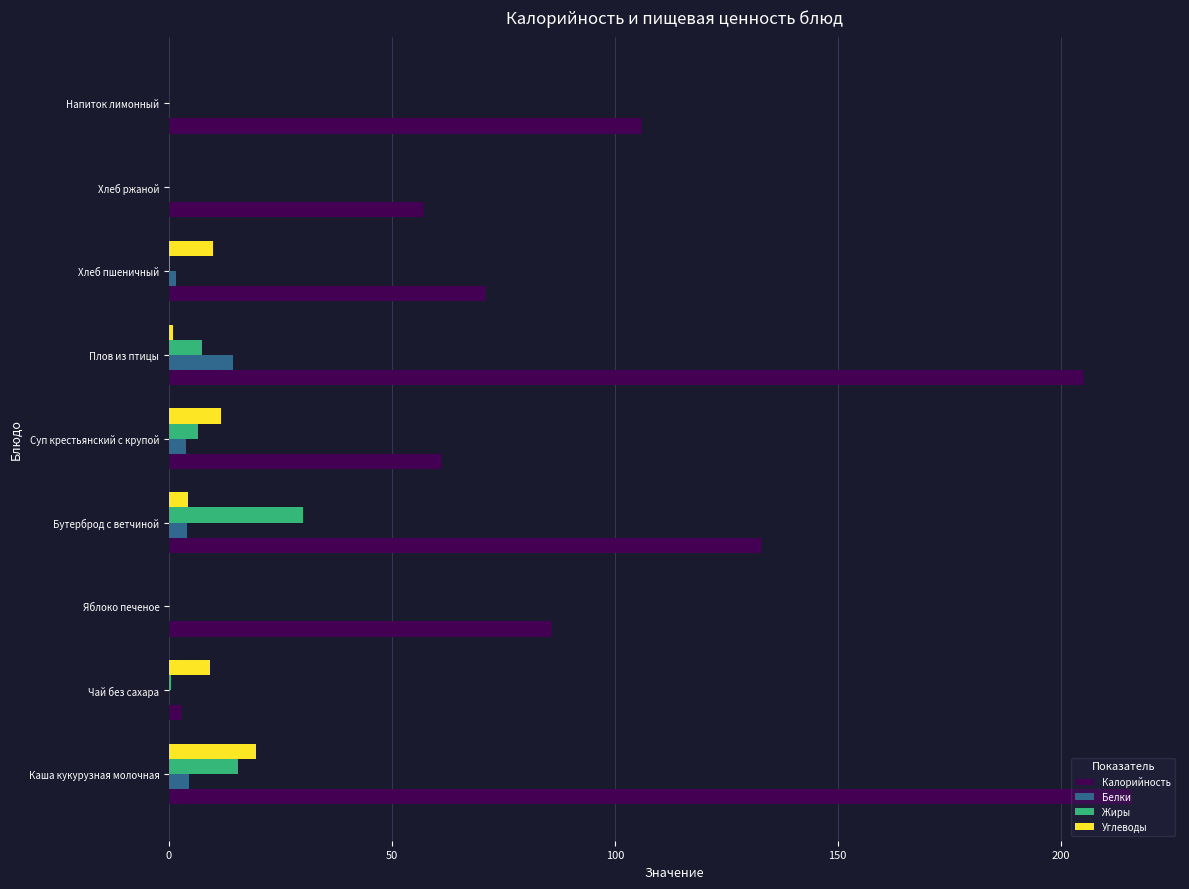

What is the total value across all series at Яблоко печеное?

86.0